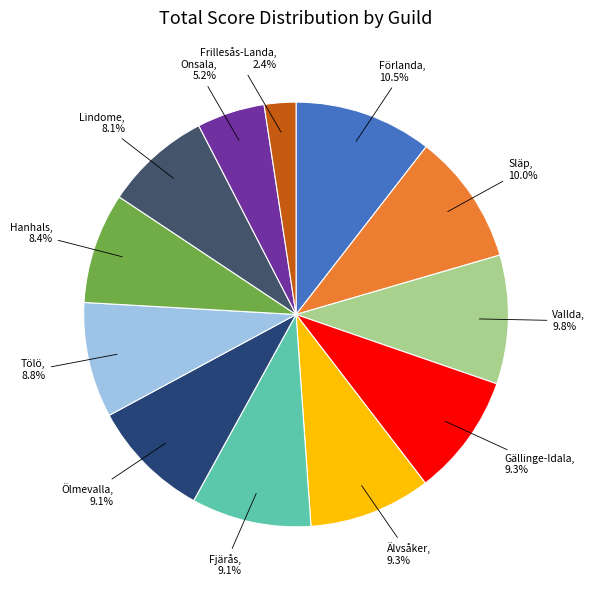

To the nearest percent, what is the difference between the largest and smallest slice percentages?

8%